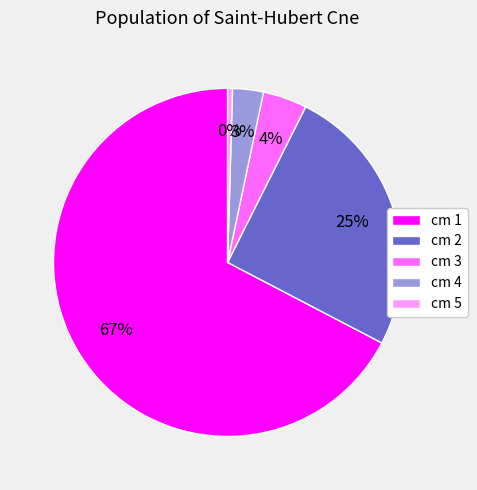

Is the sum of cm 2 and cm 3 greater than half?

No